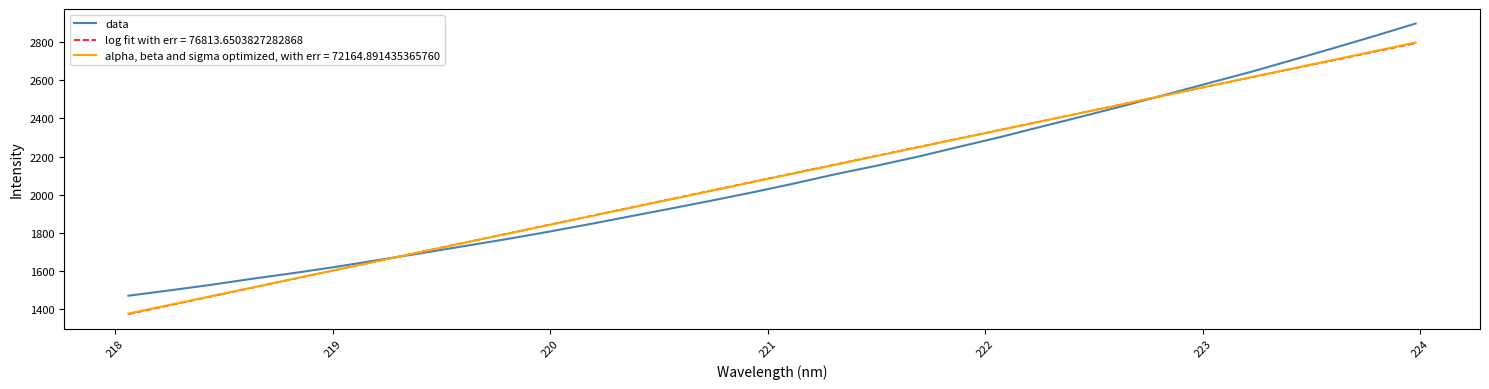

What is the lowest value of the log fit with err = 76813.6503827282868 series?

1375.1